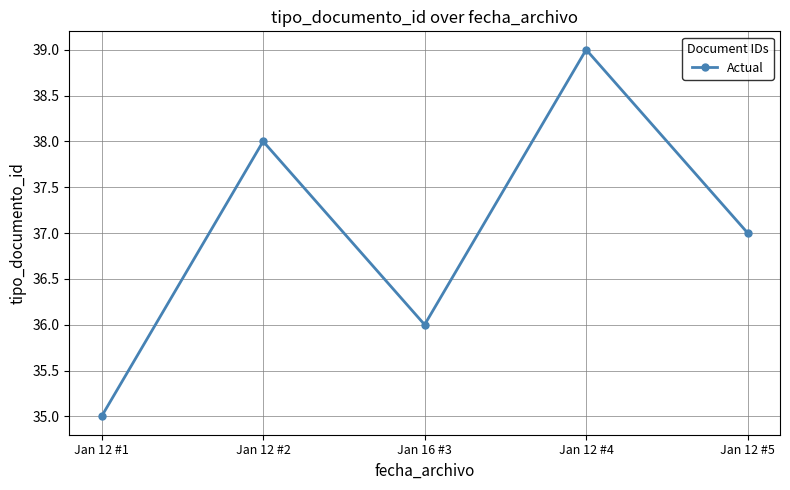

How many points are lower than both their immediate neighbors (excluding endpoints)?

1